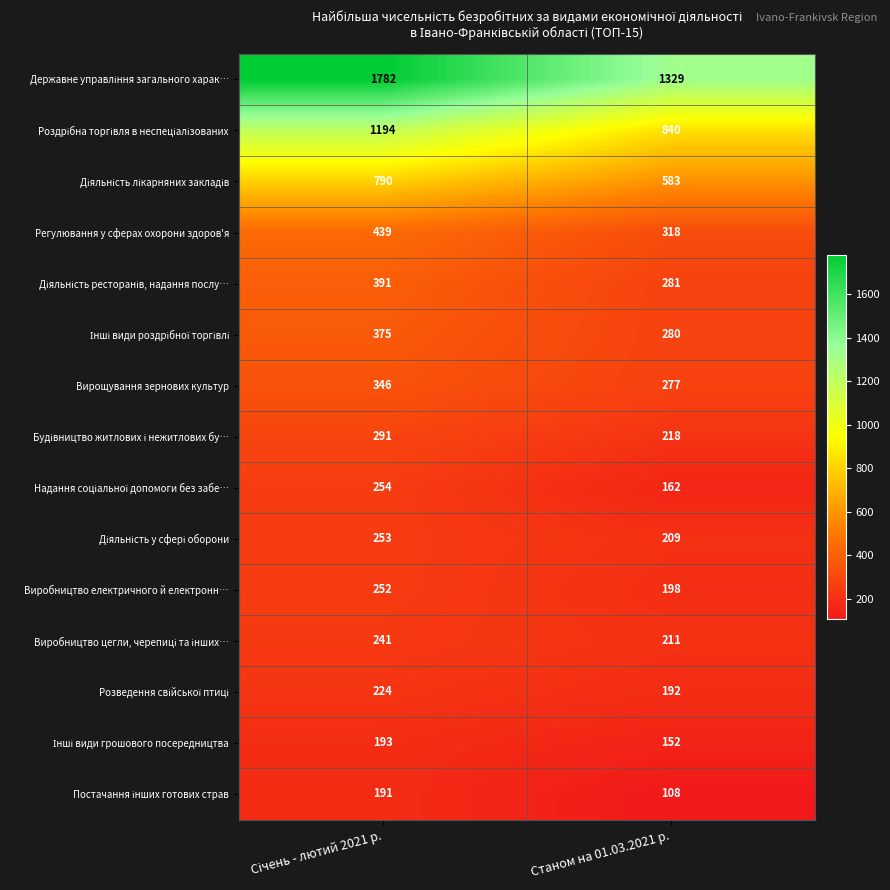

What is the difference between the maximum and minimum values in the Вирощування зернових культур series?

69